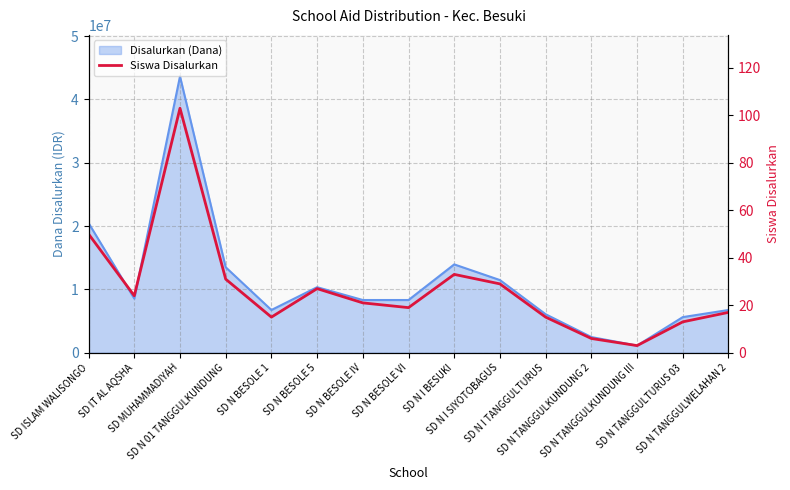

The chart shows a value of 38 at SD N BESOLE IV. True or false?

False